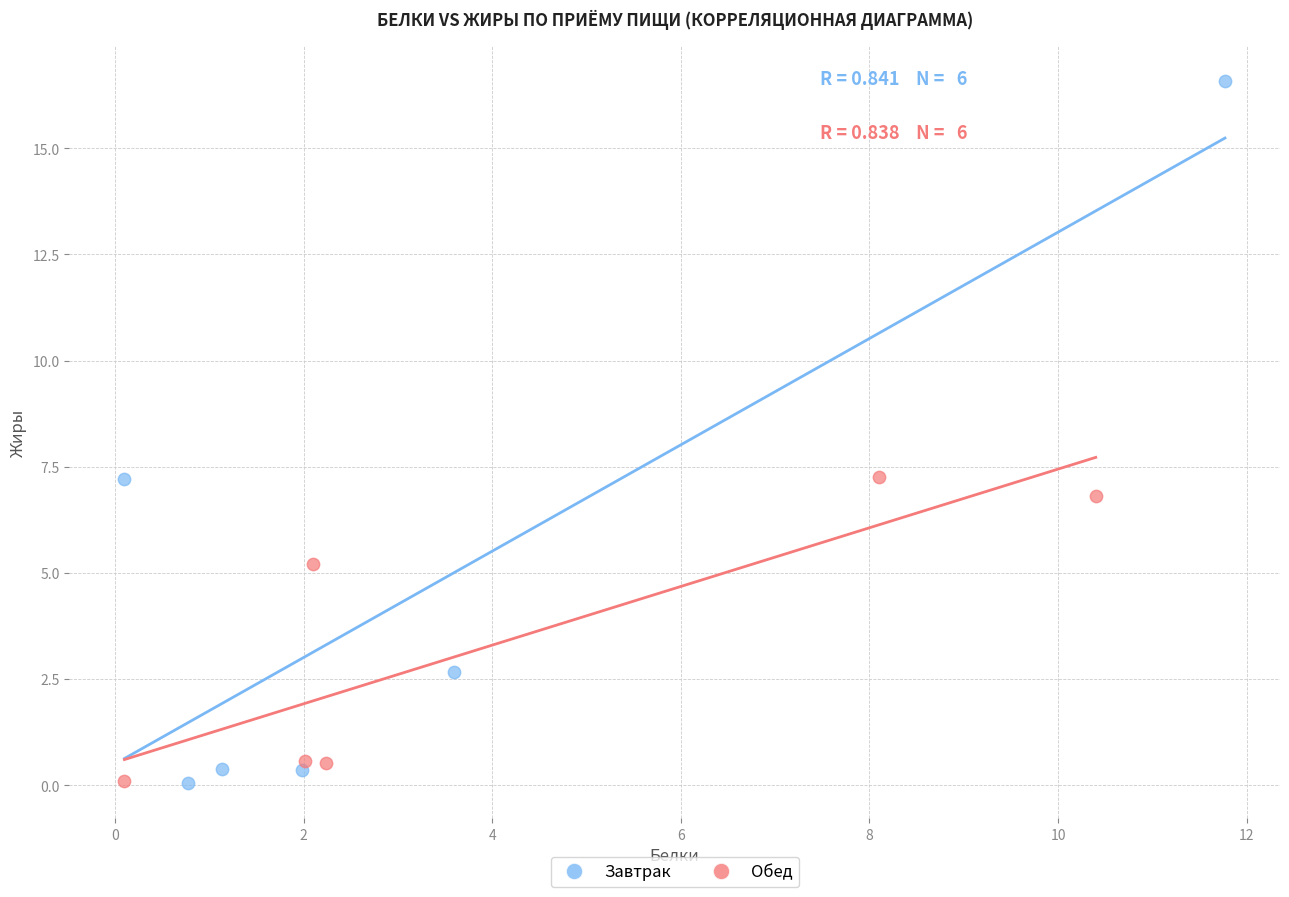

Which series has the widest spread of Y values?

Завтрак